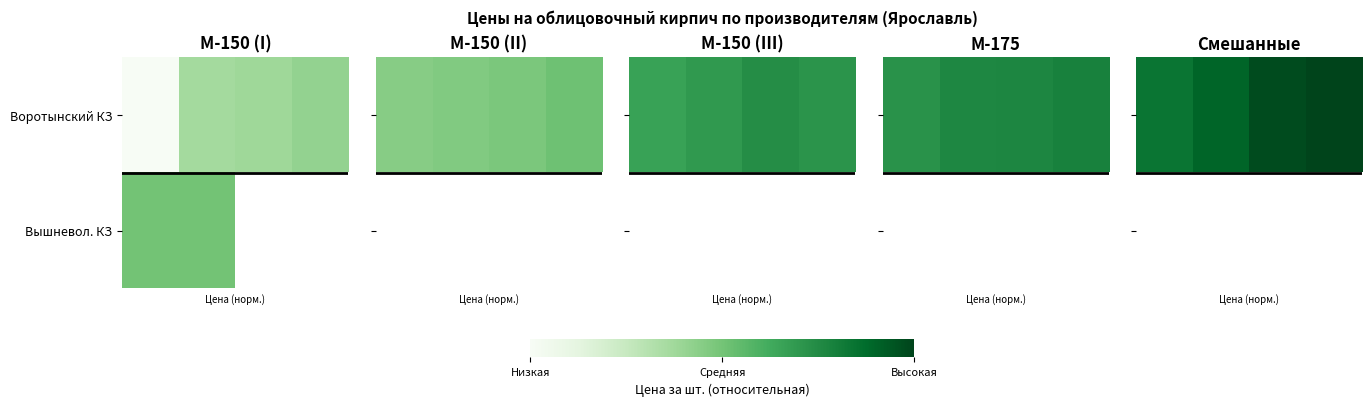

Rank the series by their maximum value, from highest to lowest.

Воротынский КЗ, Вышневол. КЗ